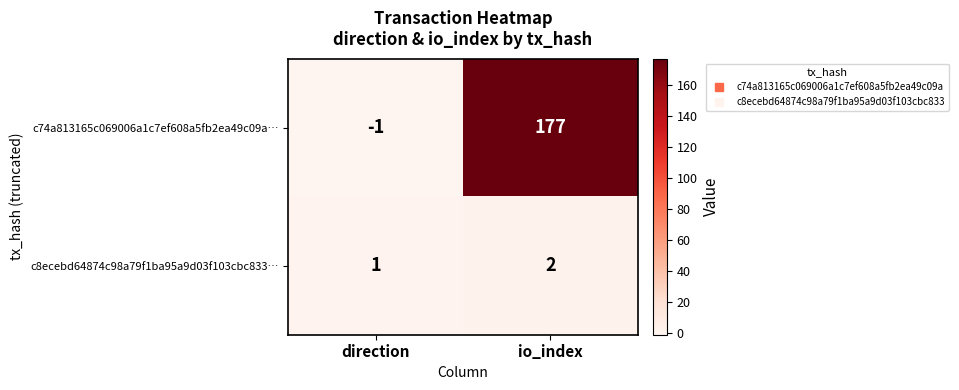

The value of c74a813165c069006a1c7ef608a5fb2ea49c09a… at direction is -1. True or false?

True